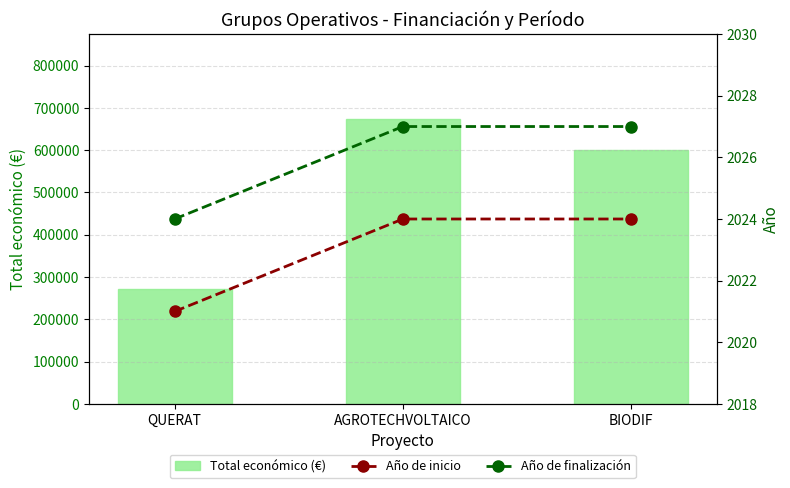

List the labels in order of Año de finalización value, smallest first.

QUERAT, AGROTECHVOLTAICO, BIODIF